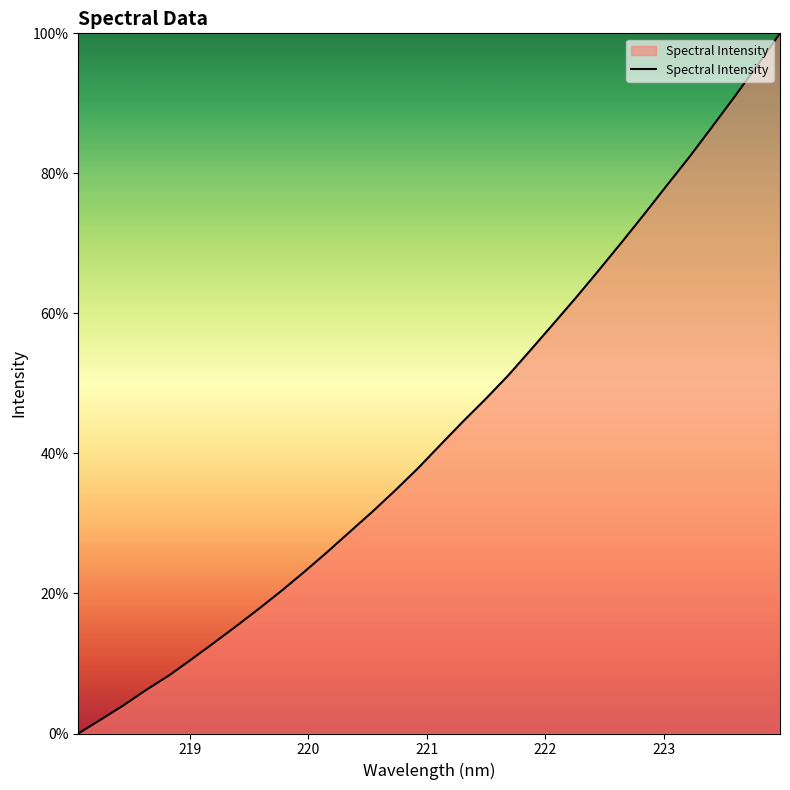

What is the difference between the maximum and minimum values?

100.0